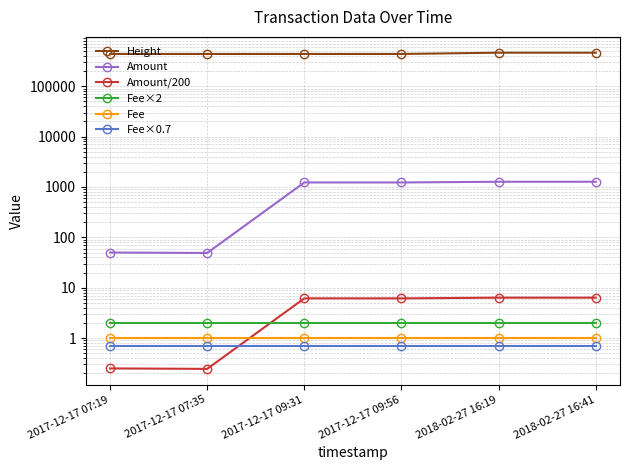

What is the maximum value for Amount/200?

6.3